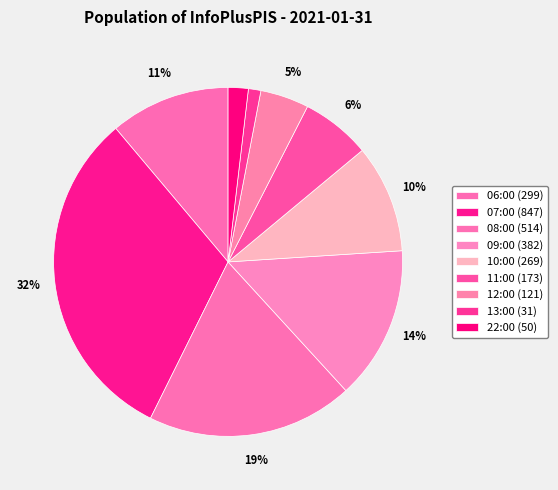

Is the sum of 22:00 and 12:00 greater than half?

No